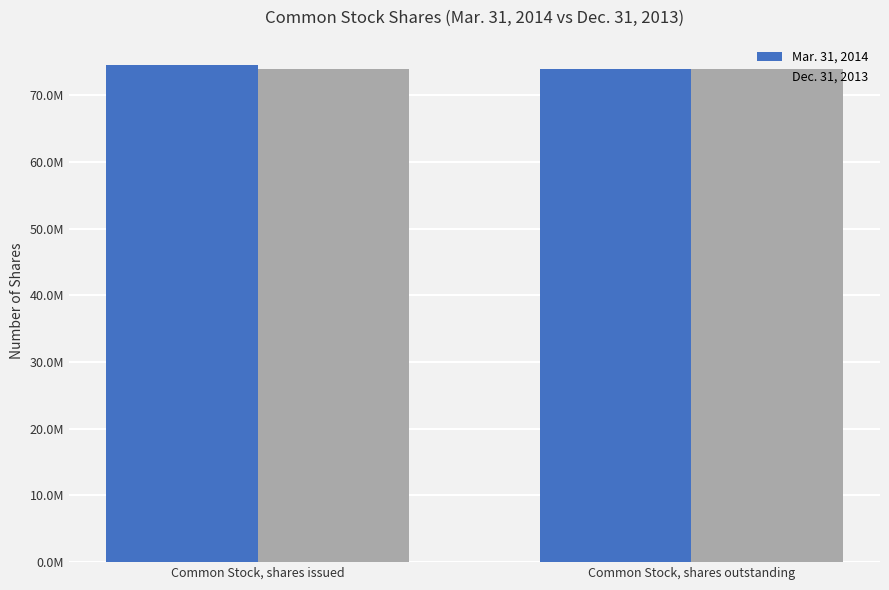

The Dec. 31, 2013 series shows 100350022 at Common Stock, shares outstanding. True or false?

False